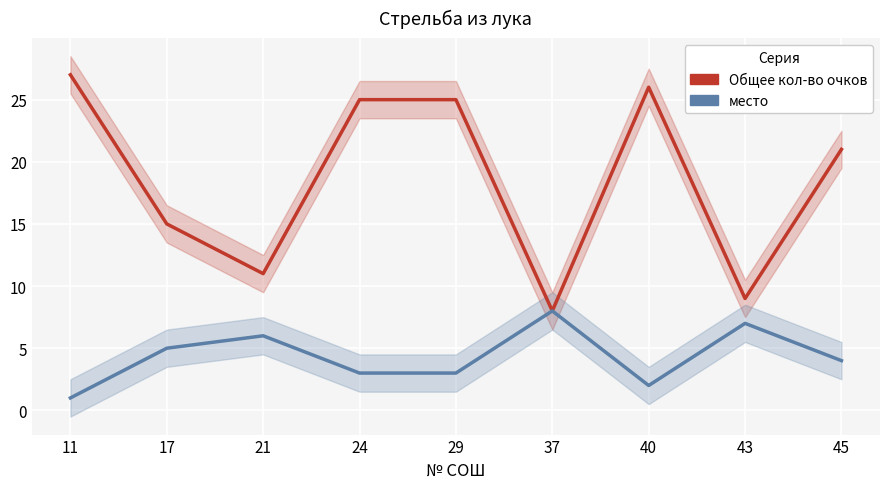

True or false: место has a value of 3 at 21.

False